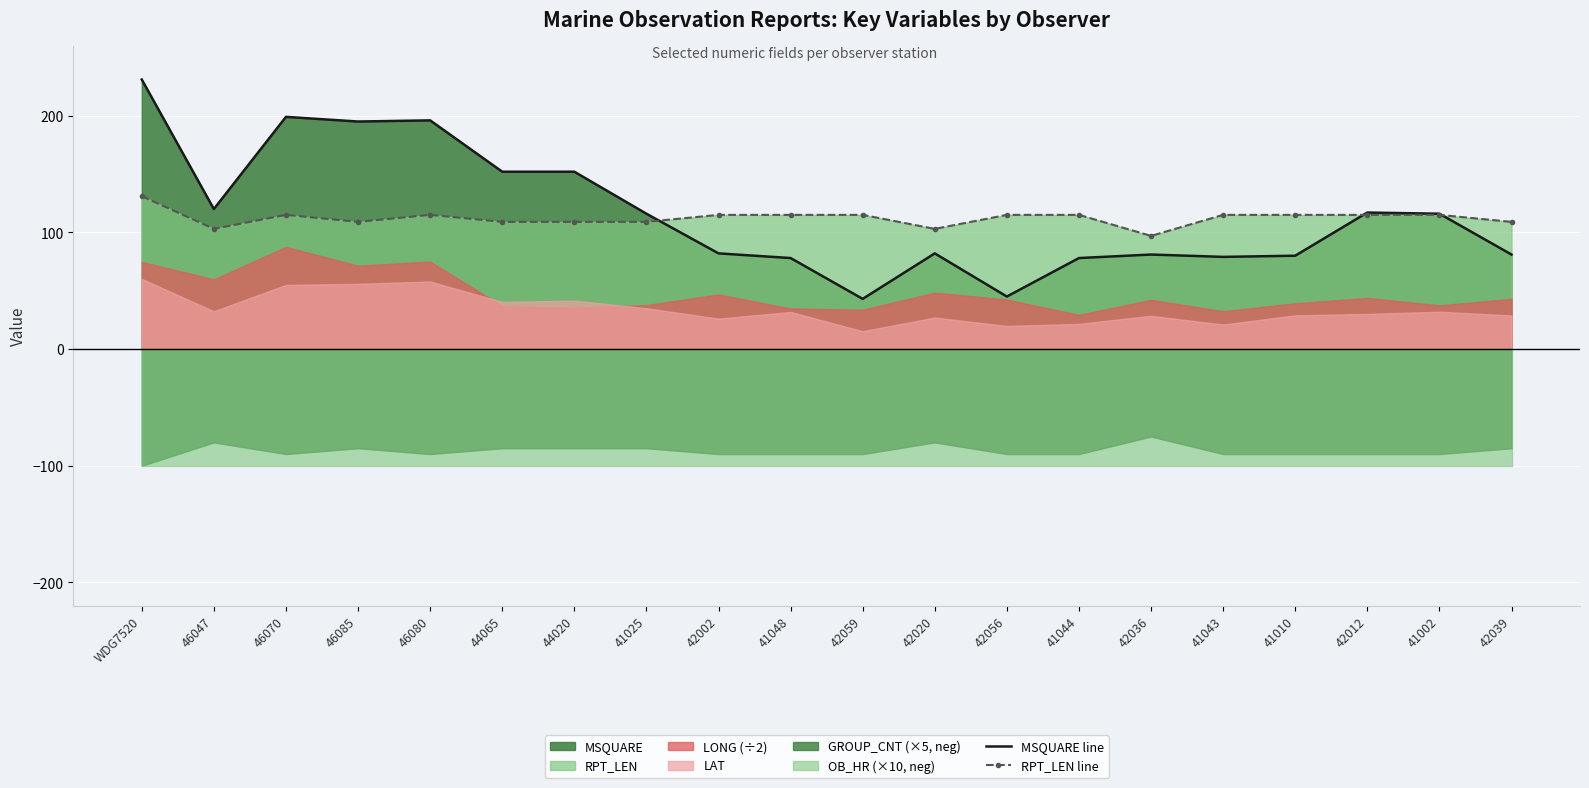

Between 41048 and 41010, which series saw the biggest shift?

MSQUARE line